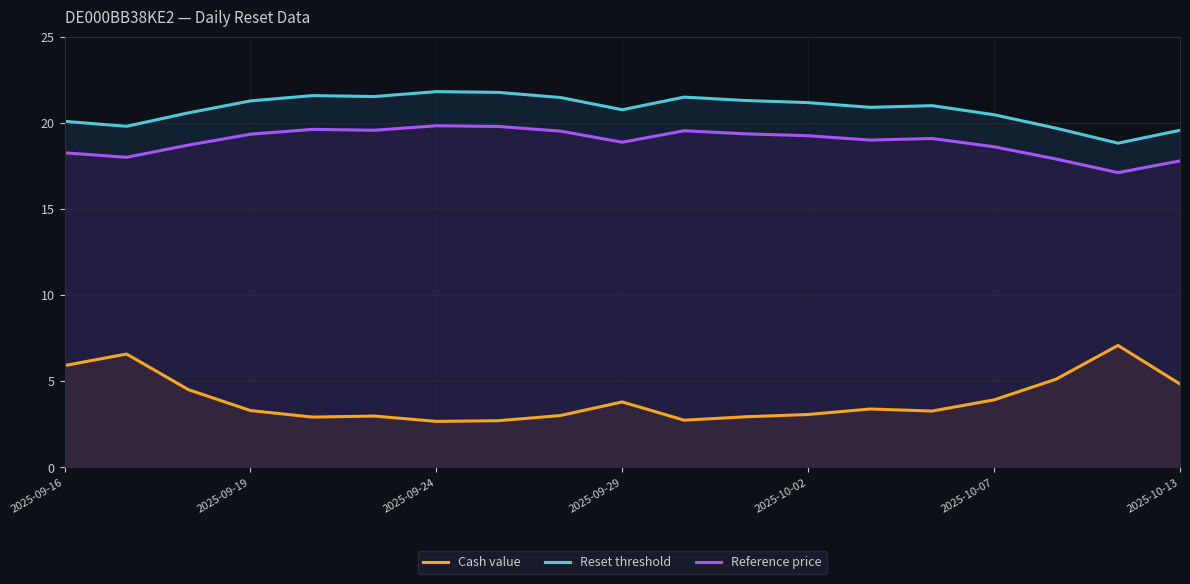

At how many categories does at least one series exceed 15?

19